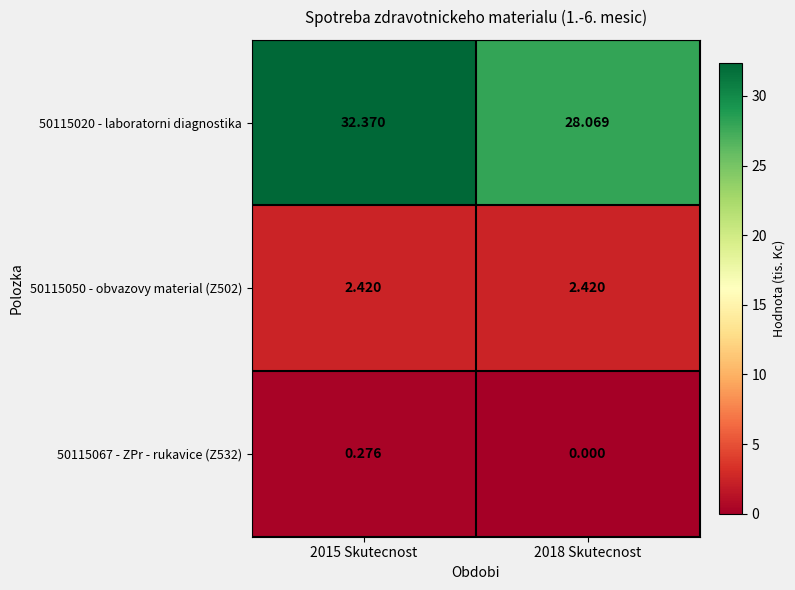

What is the difference between the highest and lowest values at 2015 Skutecnost?

32.1